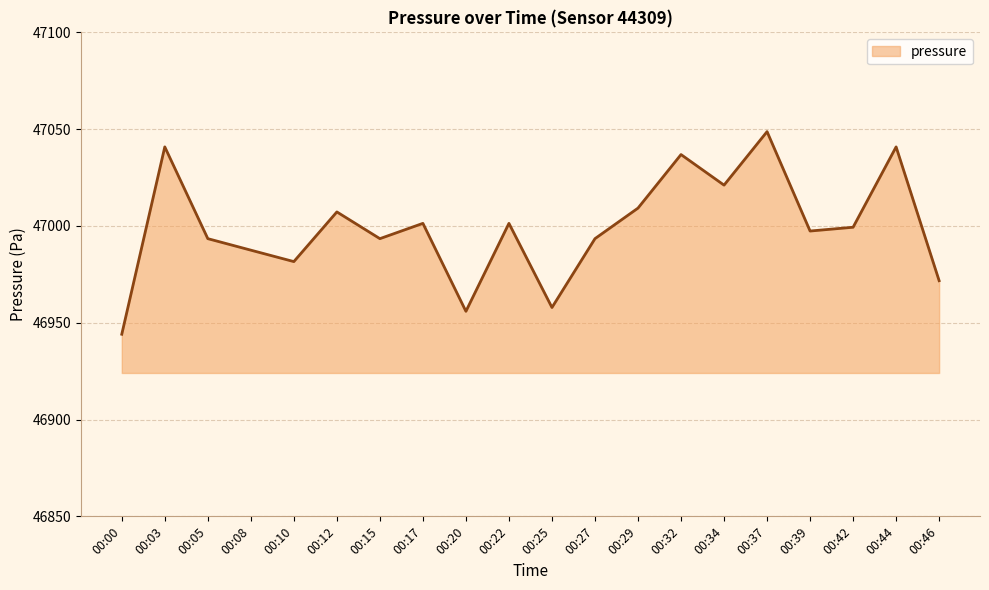

The chart shows a value of 26776.3 at 00:22. True or false?

False